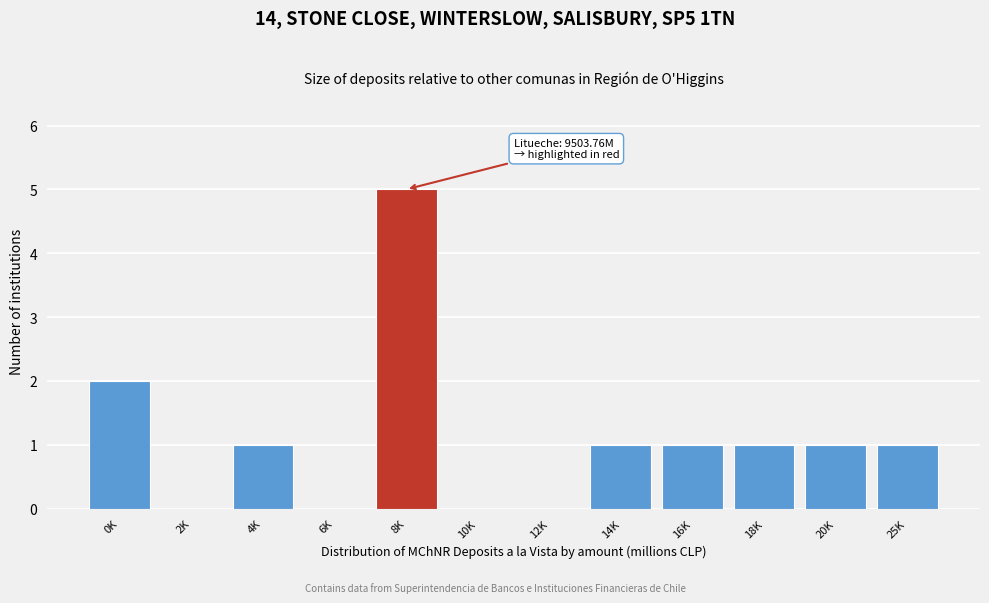

Reading left to right, what are all the values shown in this chart?

0K=2	2K=0	4K=1	6K=0	8K=5	10K=0	12K=0	14K=1	16K=1	18K=1	20K=1	25K=1